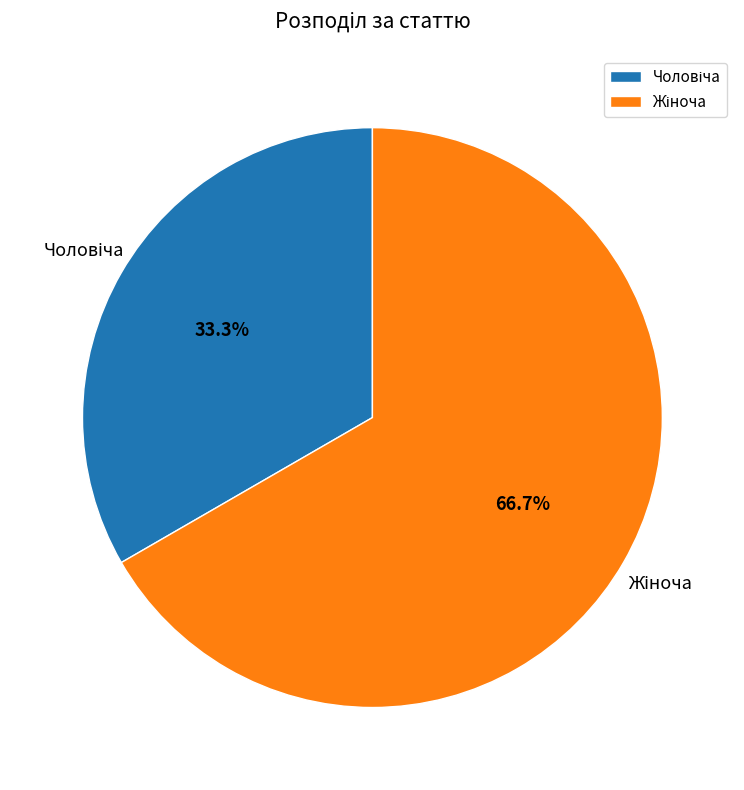

Is there any slice that represents more than half of the pie?

Yes